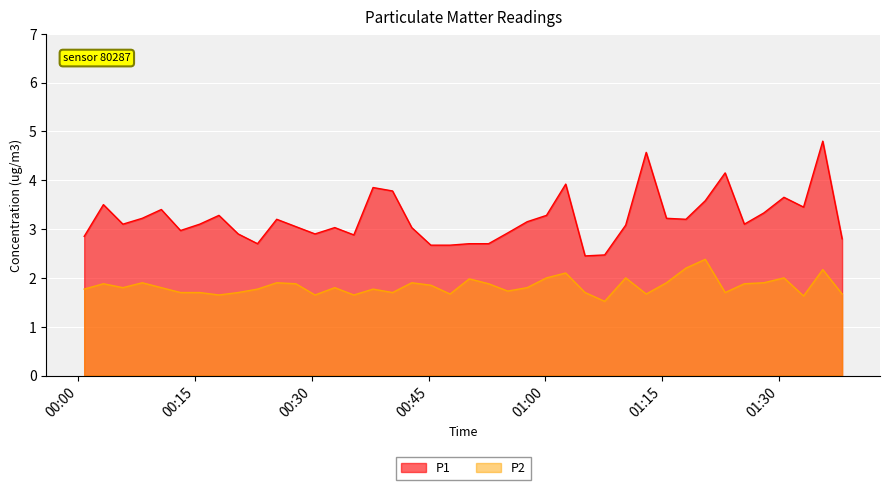

What position from the left is 2023-06-14T00:15:37?

7